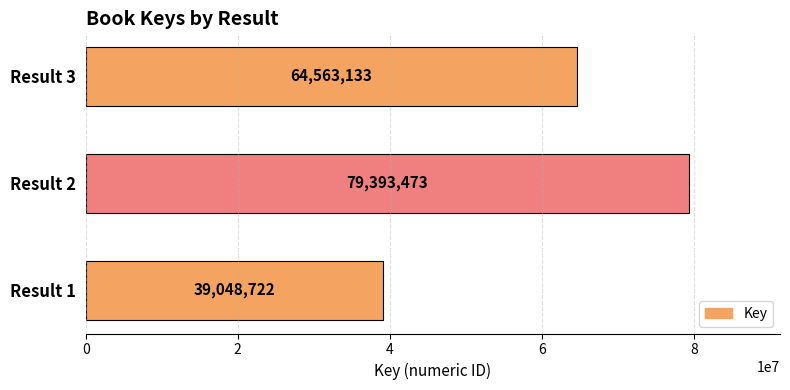

How many bars are there in total?

3